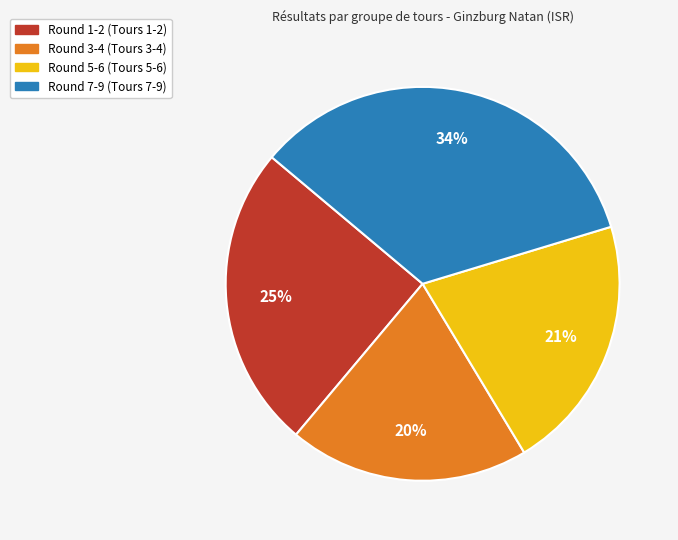

To the nearest percent, what is the difference between the largest and smallest slice percentages?

14%